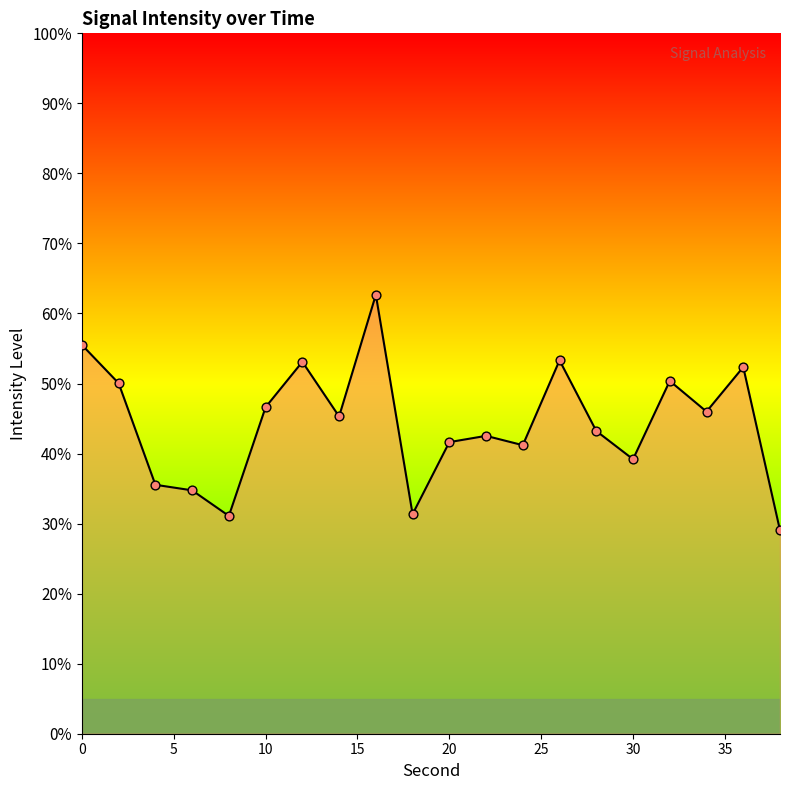

What is the difference between the maximum and minimum values?

33.6